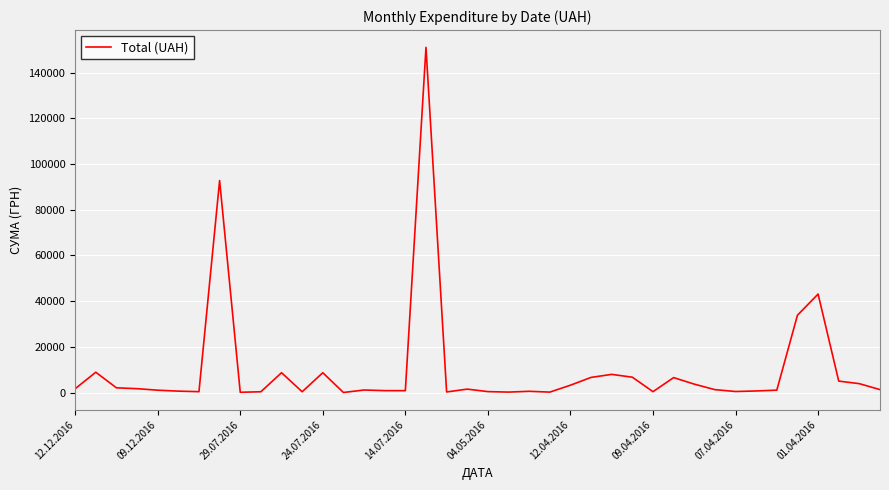

Does the chart have visible grid lines?

Yes